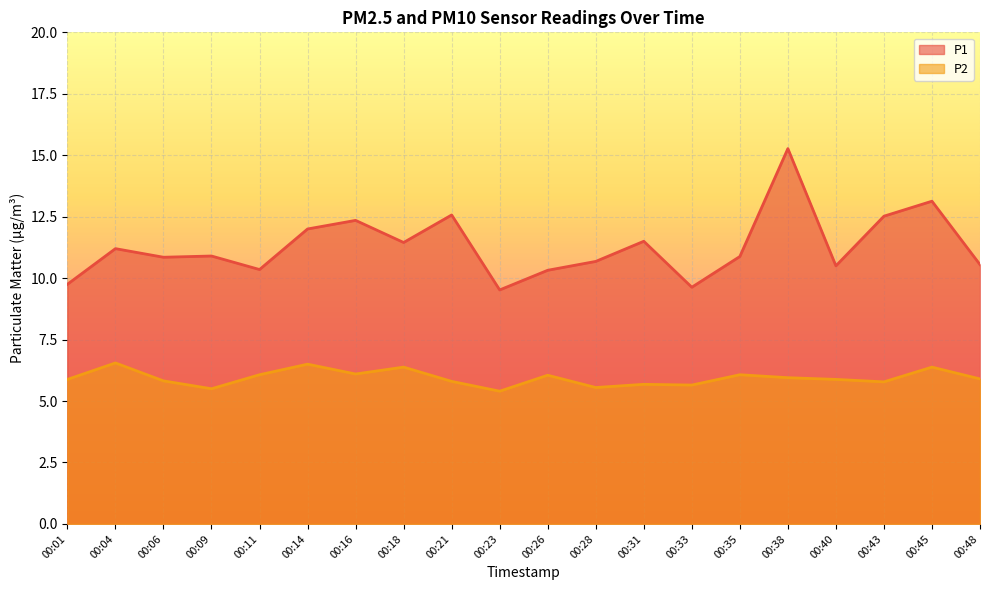

Rank the series at 00:43 from highest to lowest value.

P1, P2